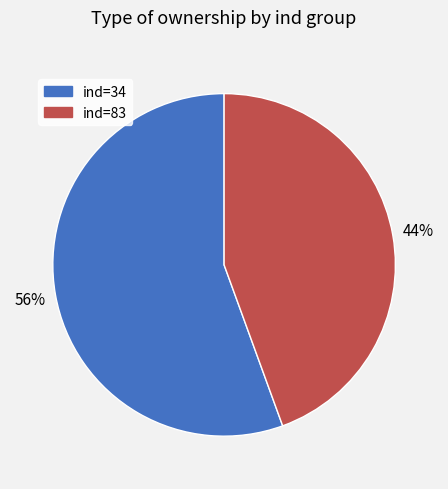

Is there a majority slice in this chart?

Yes